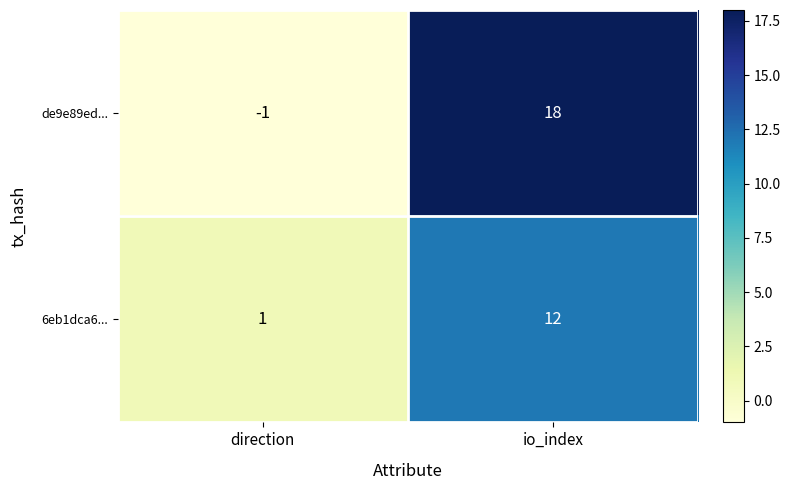

Which series changed the most between direction and io_index?

de9e89ed...